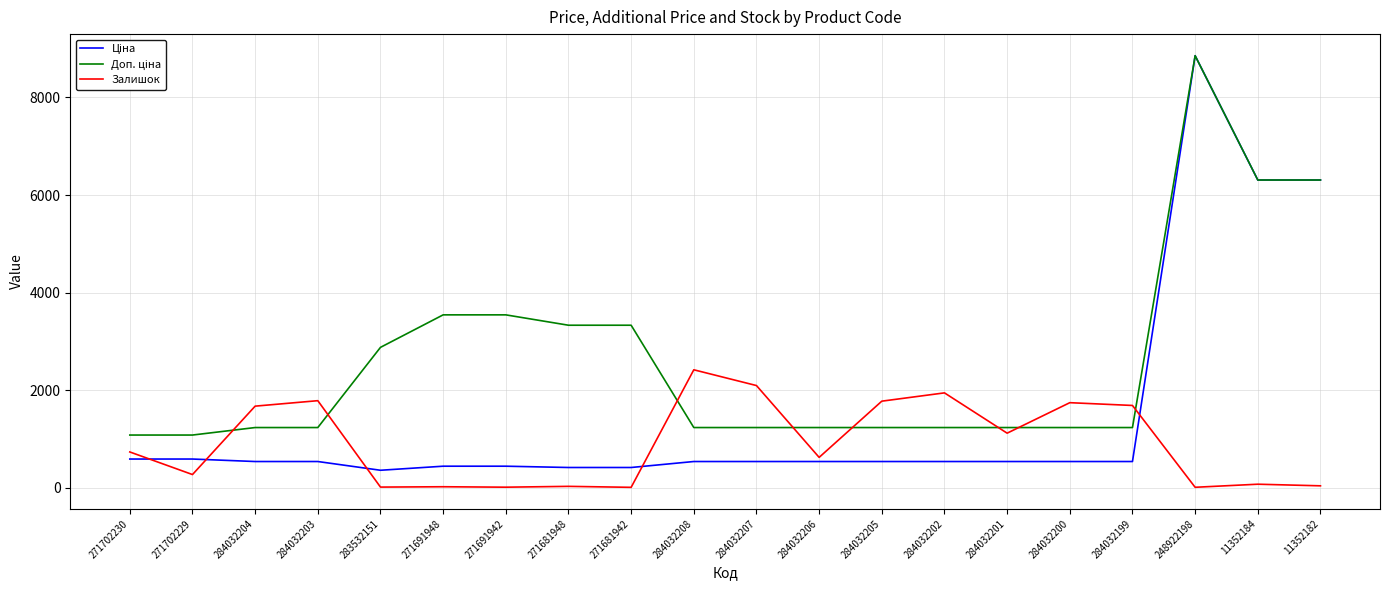

What is the total value across all series at 271702230?

2406.6